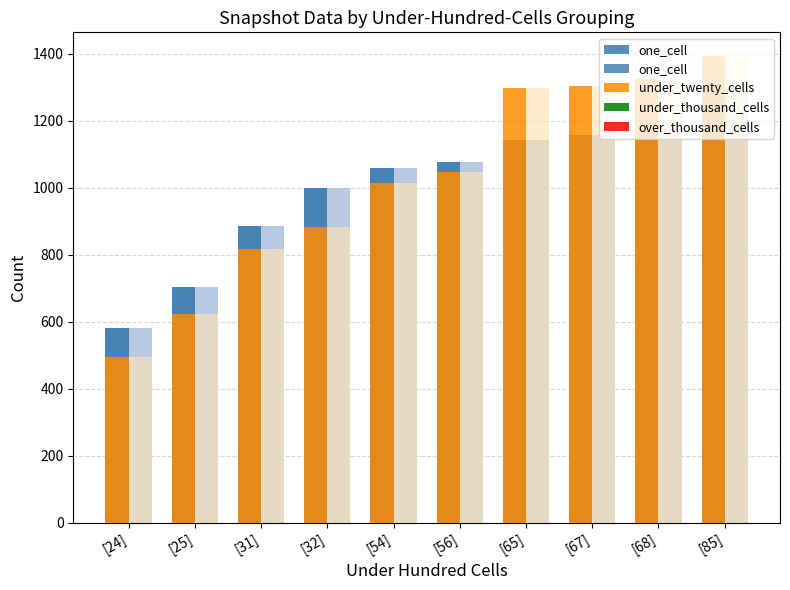

At which label does under_thousand_cells reach its minimum?

[24]